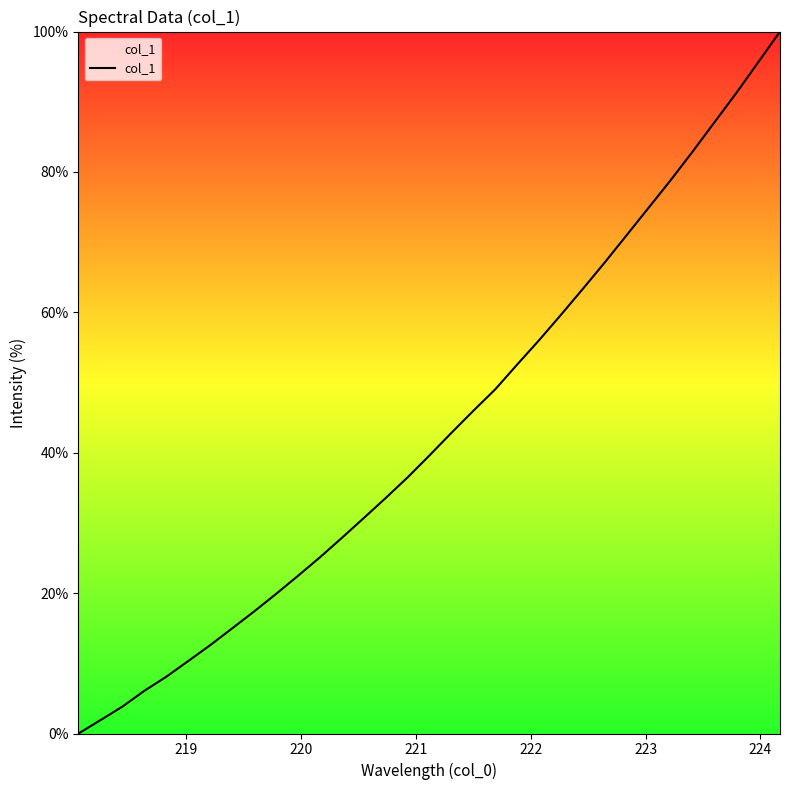

How many positive values are there?

32